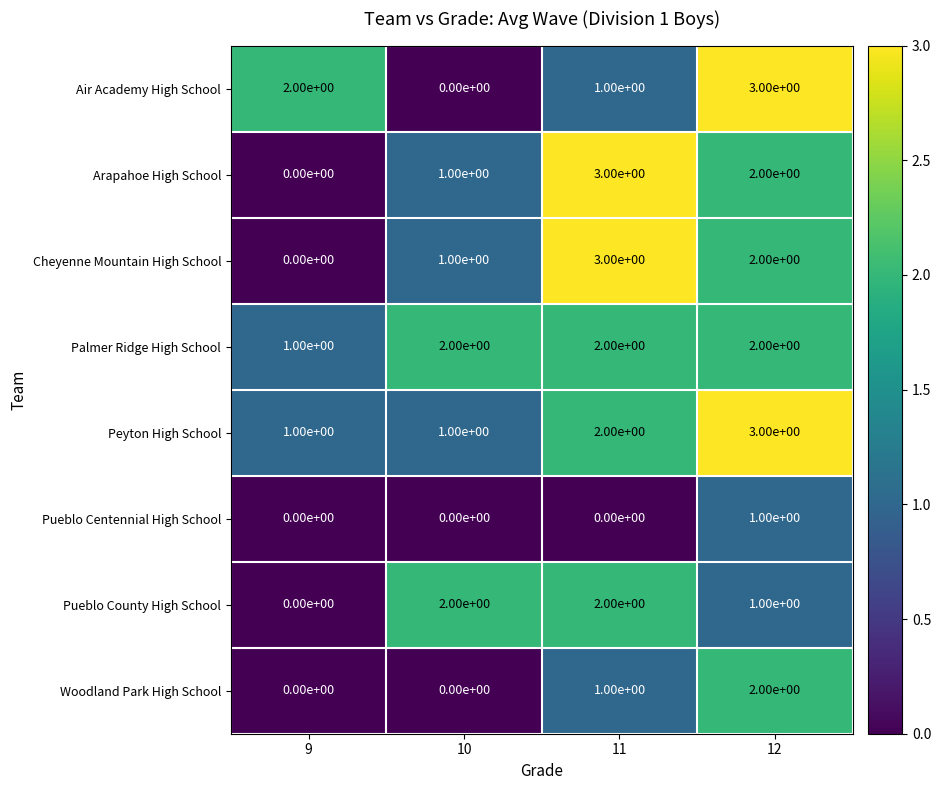

The value of Air Academy High School at 9 is 3. True or false?

False